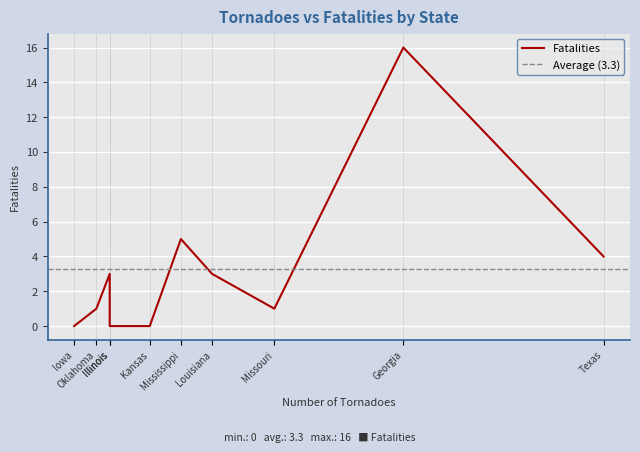

How many values exceed 3?

3